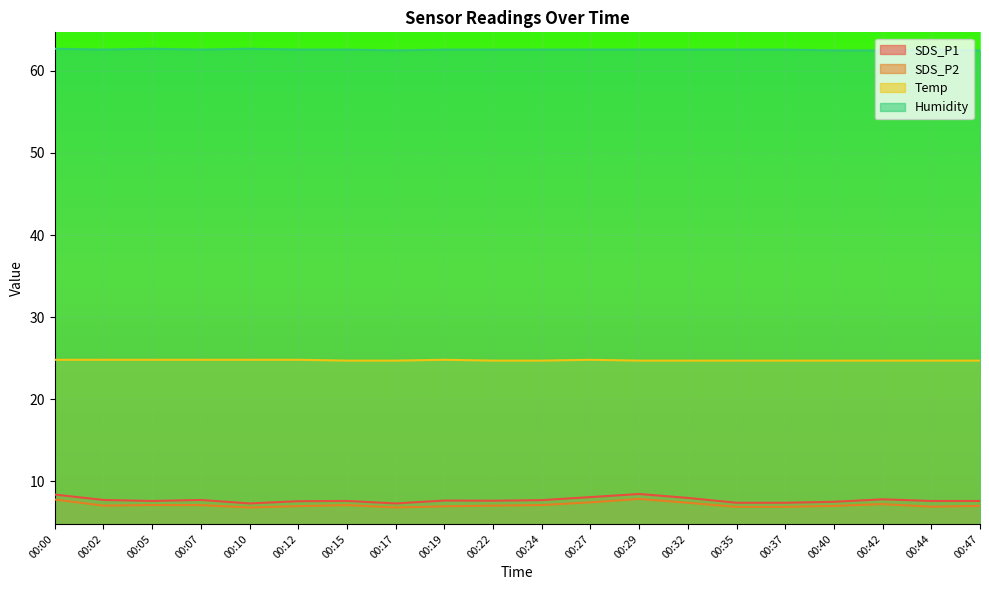

Rank the categories by SDS_P2 value from highest to lowest.

00:29, 00:00, 00:27, 00:32, 00:42, 00:05, 00:07, 00:15, 00:24, 00:02, 00:22, 00:40, 00:47, 00:12, 00:19, 00:44, 00:35, 00:37, 00:10, 00:17